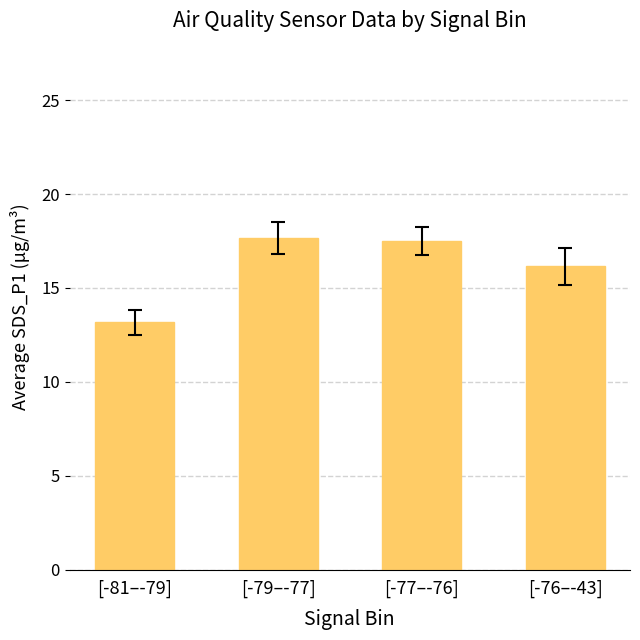

What is the label of the 2nd bar from the right?

[-77–-76]